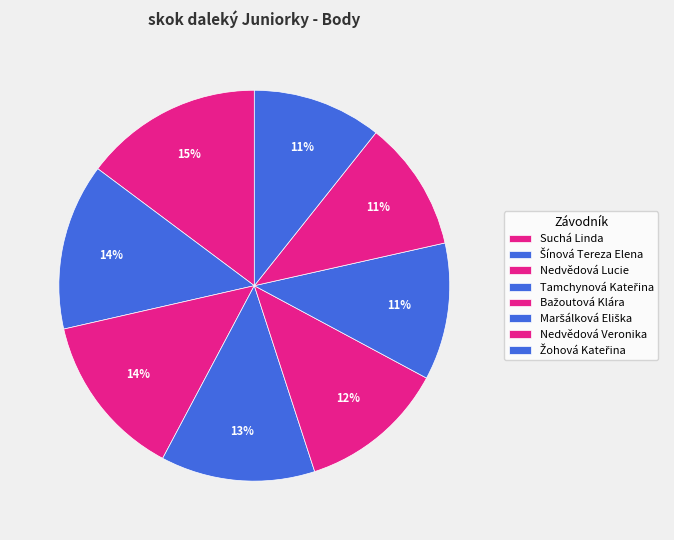

How many slices are in this pie chart?

8